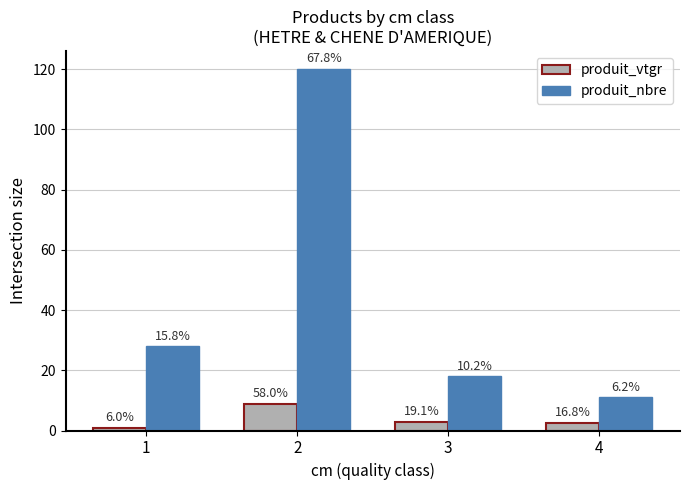

Reading left to right, extract all data points from this chart.

produit_vtgr: 0.9	8.9	2.9	2.6
produit_nbre: 28.0	120.0	18.0	11.0